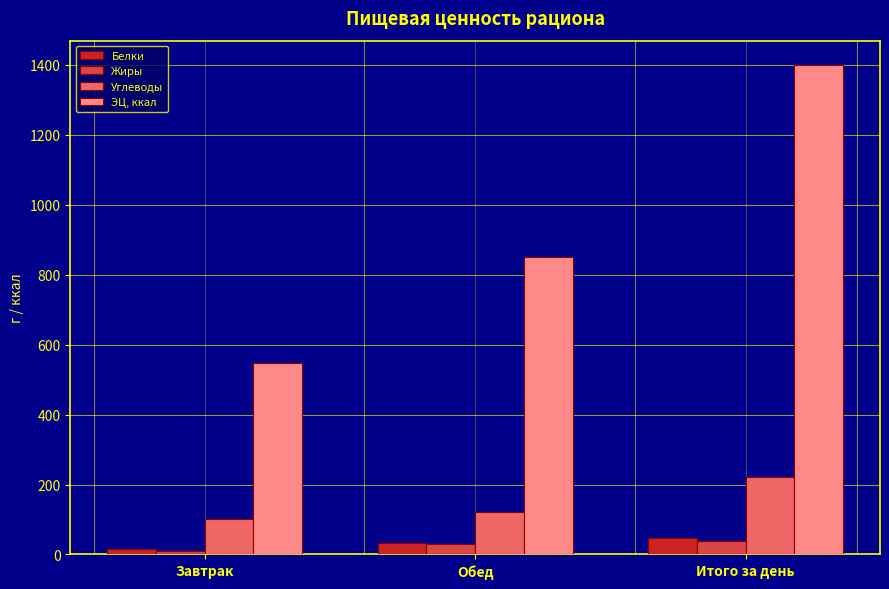

Are the bars horizontal?

No